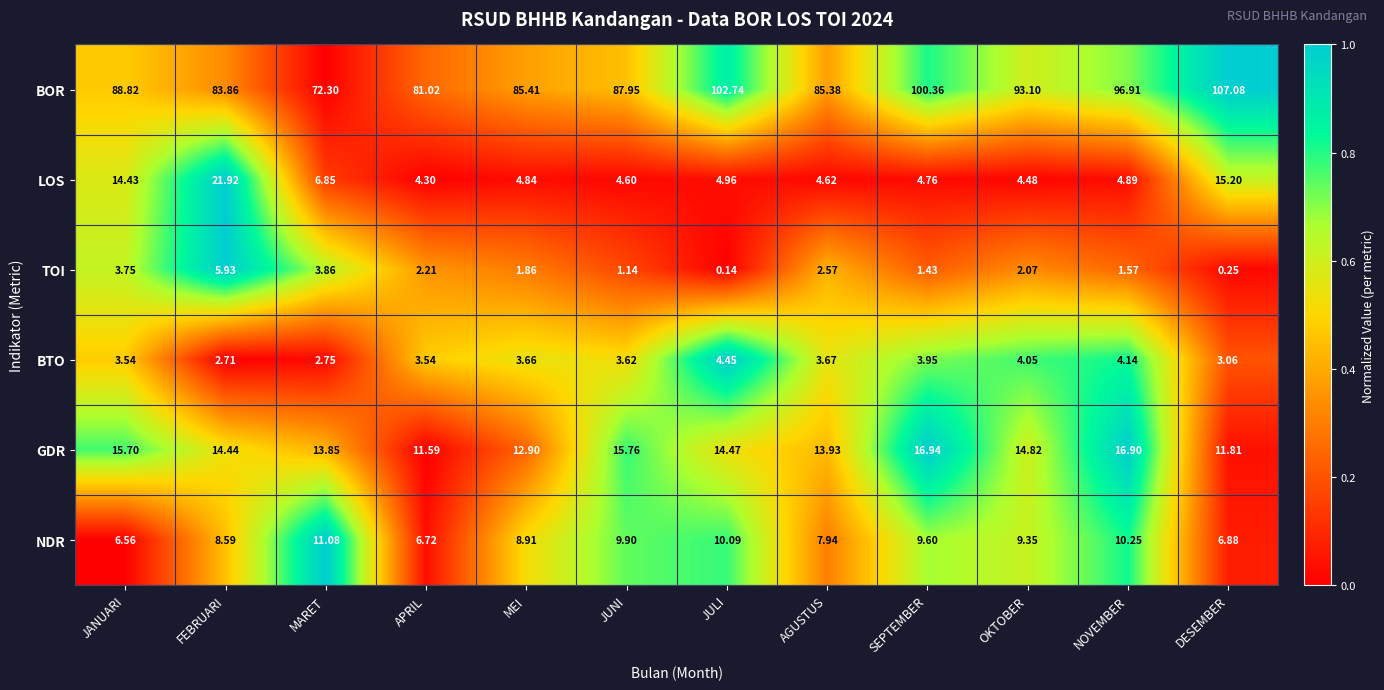

Which series has the widest spread of values?

BOR